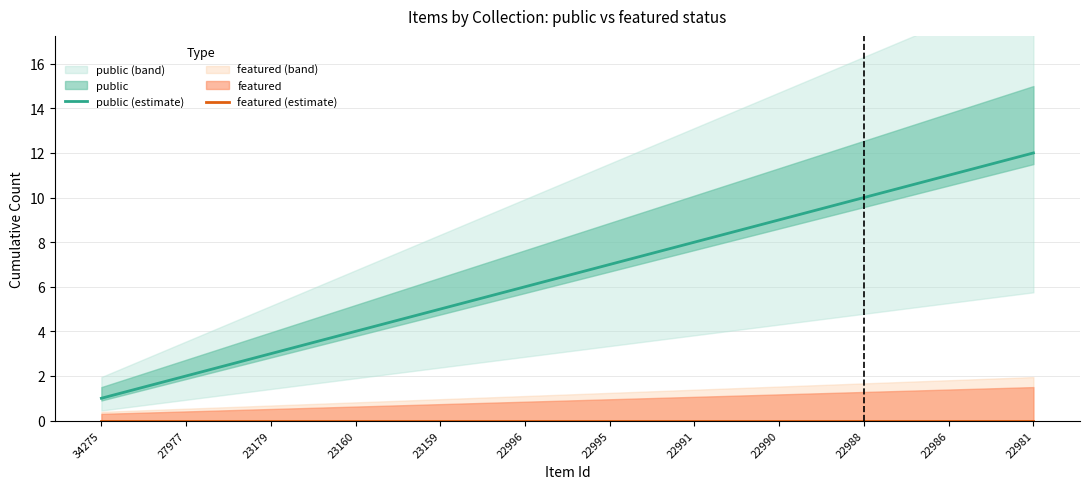

The value of public (estimate) at 22996 is 6. True or false?

True